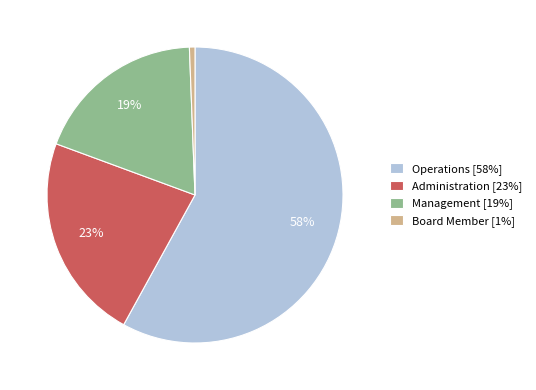

Do Board Member [1%] and Operations [58%] together represent more than half of the pie?

Yes